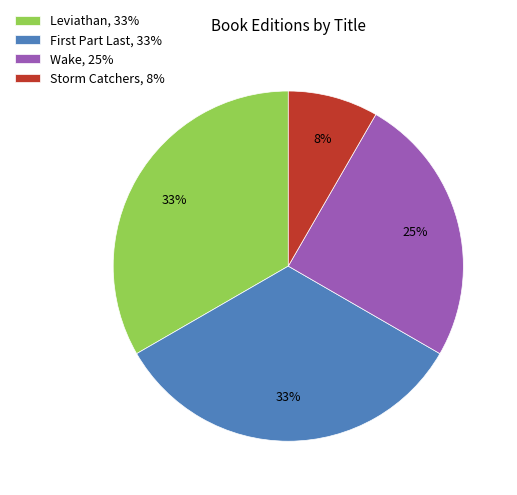

Which category has the smallest portion of the pie?

Storm Catchers